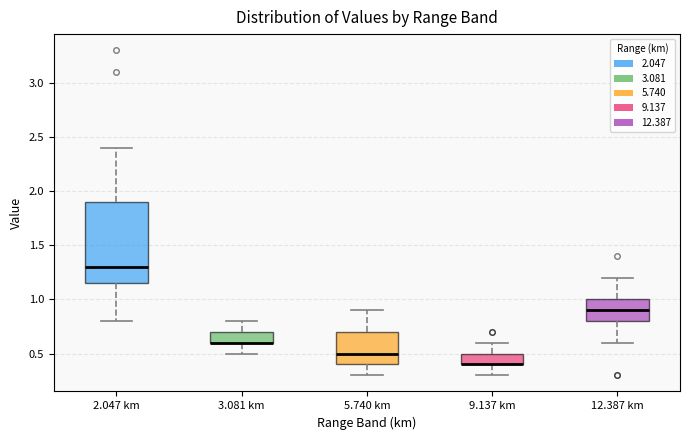

Where does the median line of the box for 12.387 km sit on the y-axis? The values are not printed on the chart, so give them approximately, as read against the axis.

0.90